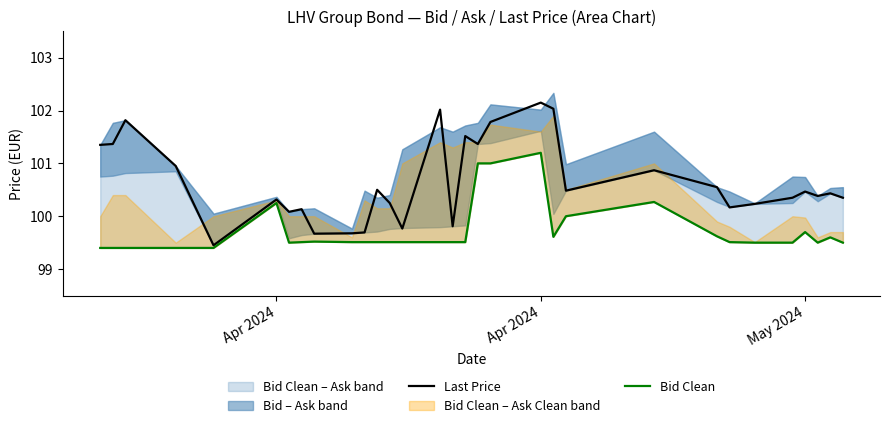

At which category is the sum across all series the highest?

Apr 2024